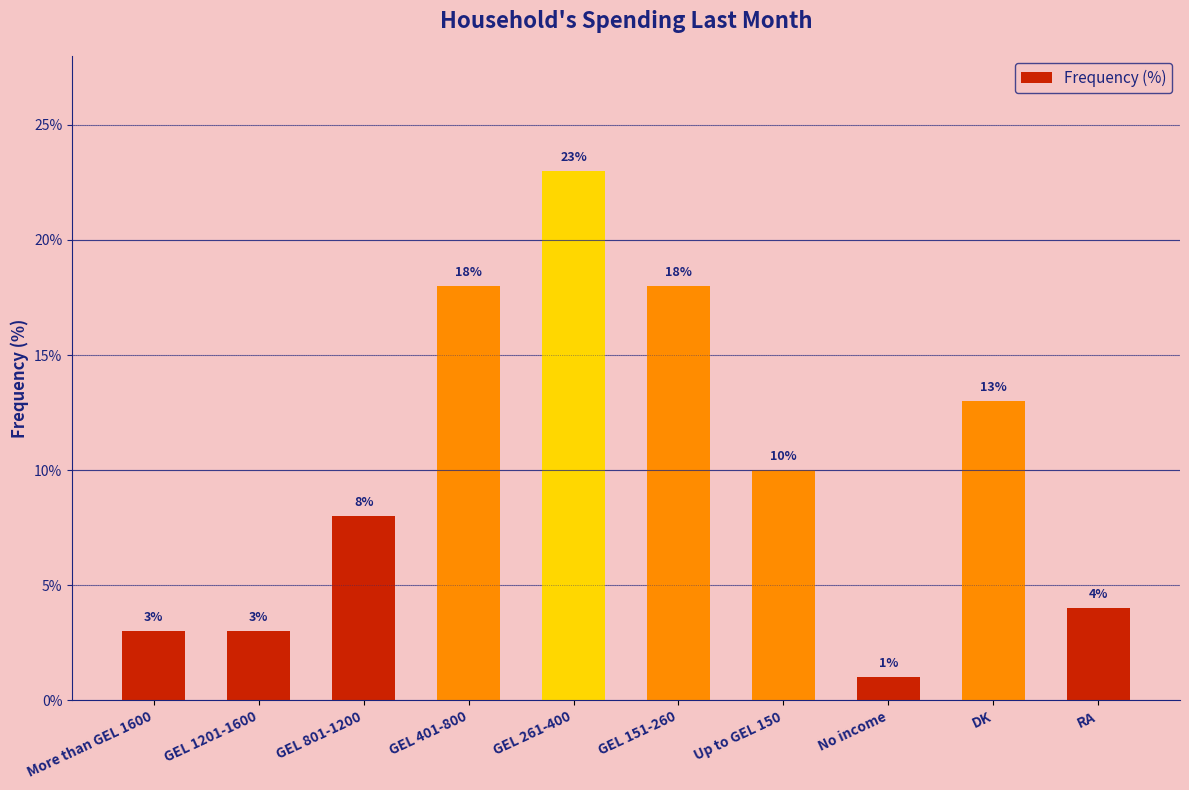

What is the minimum value shown in the chart?

1